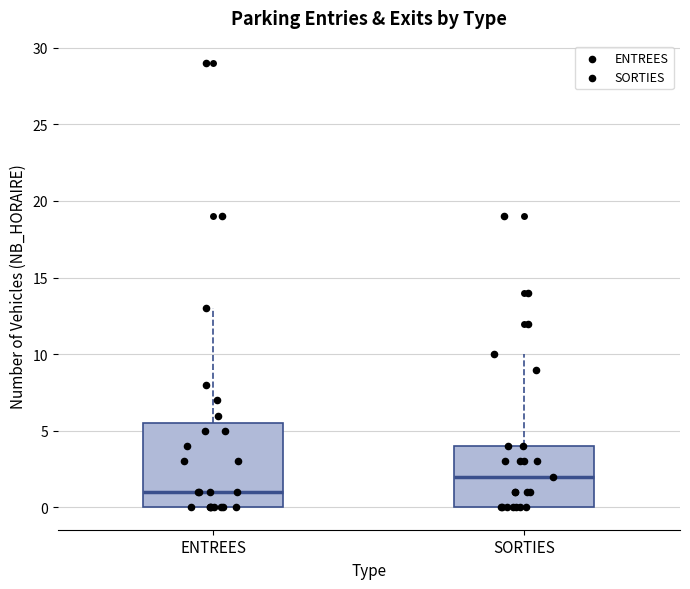

Where is the lower edge of the box for SORTIES on the y-axis? The values are not printed on the chart, so give them approximately, as read against the axis.

0.0